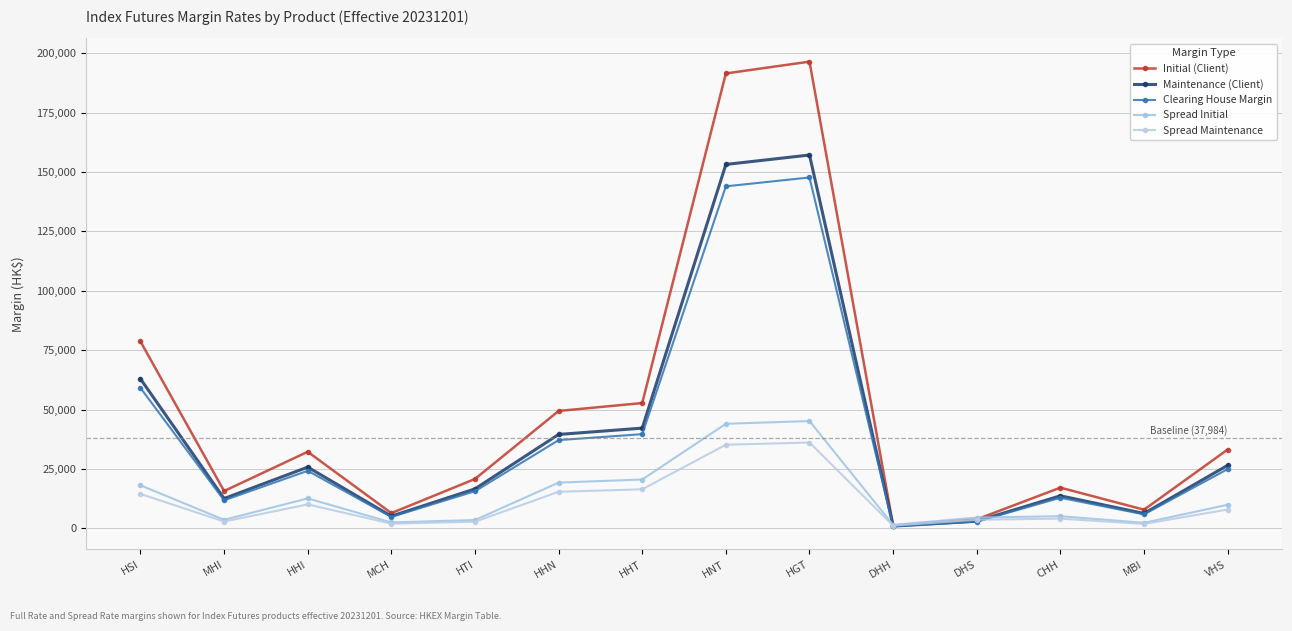

Between which two adjacent categories do Spread Maintenance and Clearing House Margin first intersect?

HGT and DHH